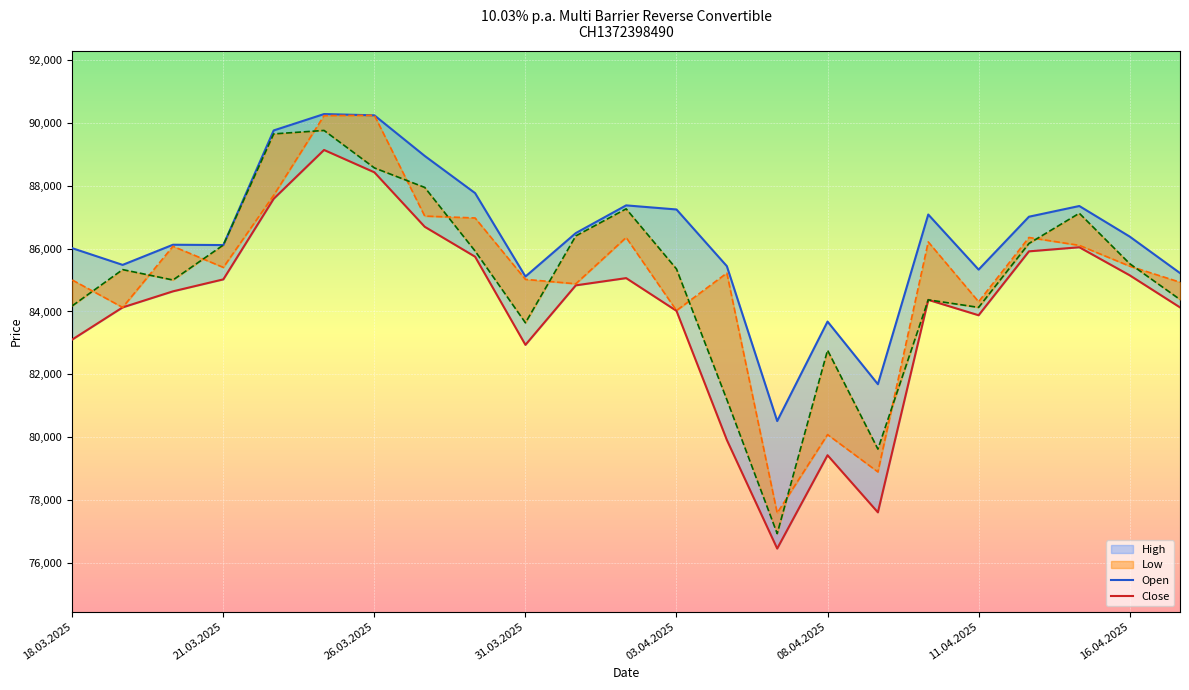

Reading left to right, list all the values displayed in this chart.

Open: 86010	85480	86120	86110	89750	90270	90230	88940	87760	85110	86490	87370	87240	85440	80520	83680	81690	87080	85330	87010	87350	86380	85220
Close: 83110	84130	84640	85020	87580	89130	88420	86690	85740	82940	84830	85060	84020	79920	76470	79435	77620	84370	83880	85910	86040	85150	84130